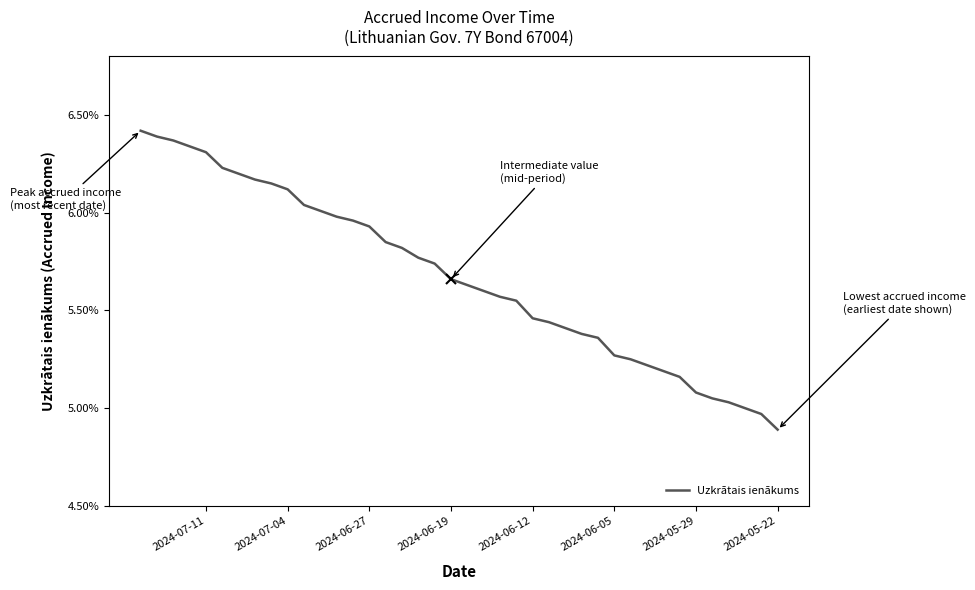

At which label is the value closest to 0?

2024-05-22